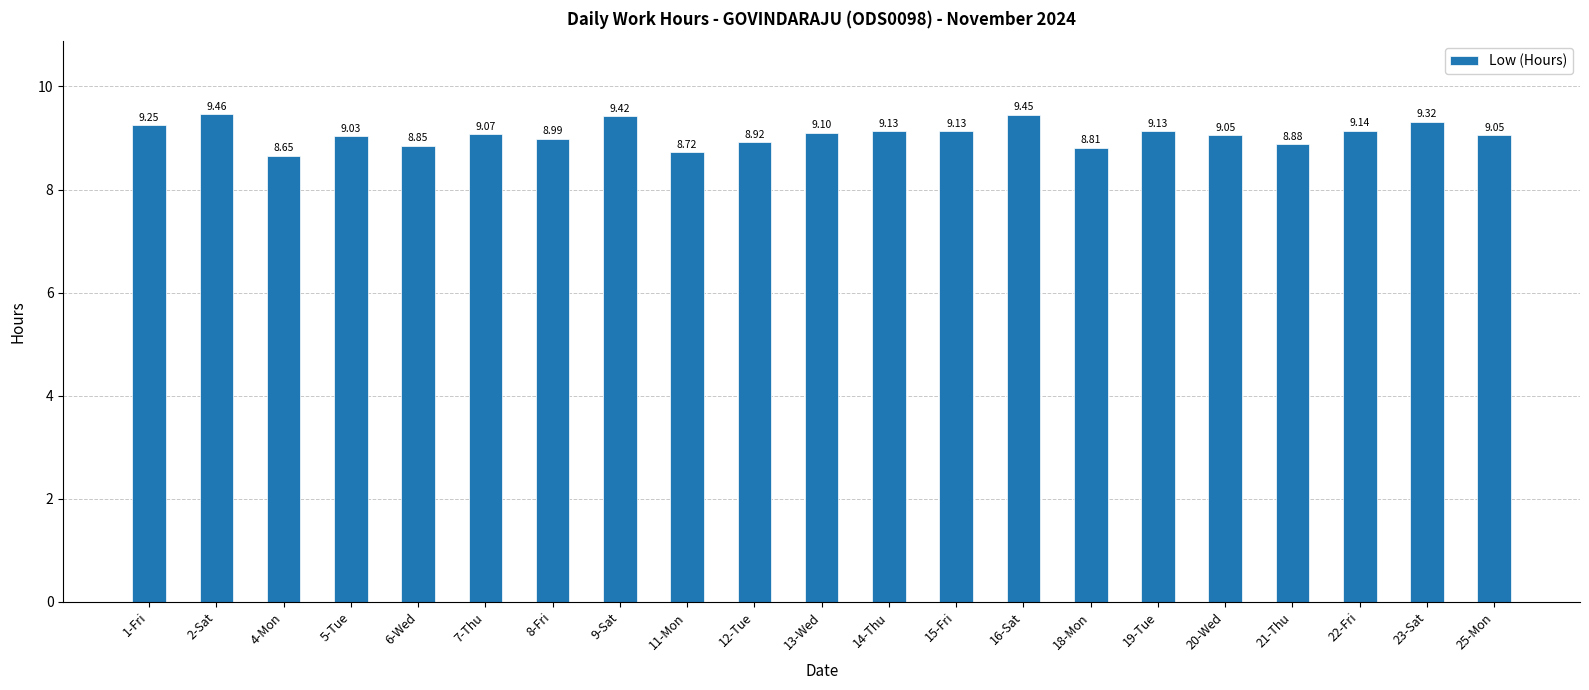

The chart shows a value of 2.2 at 1-Fri. True or false?

False